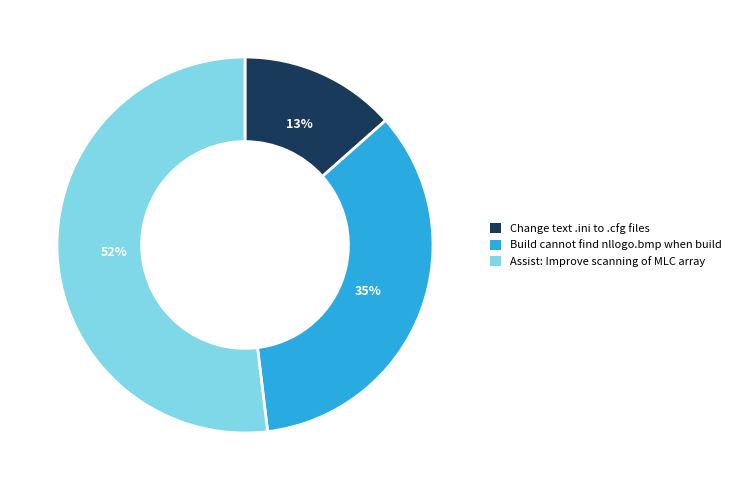

To the nearest percent, what is the combined percentage of Assist: Improve scanning of MLC array and Build cannot find nllogo.bmp when build?

87%